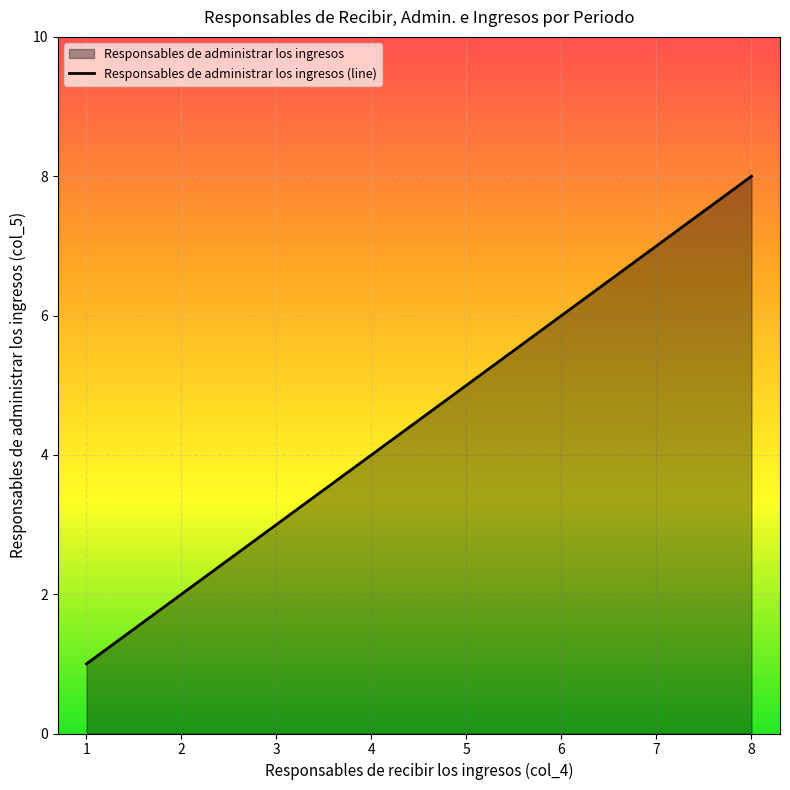

Rank the categories by value from lowest to highest.

1, 2, 3, 4, 5, 6, 7, 8